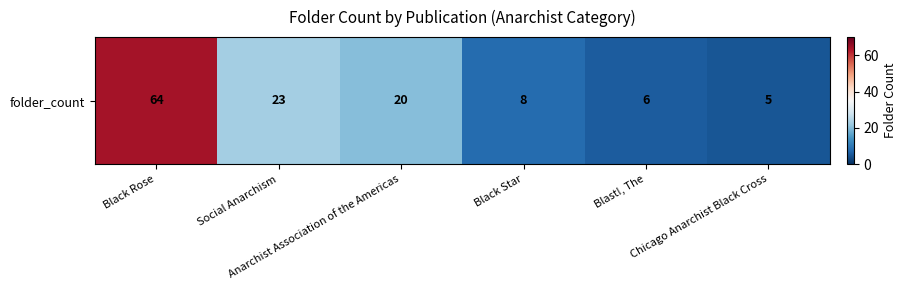

What is the average value?

21